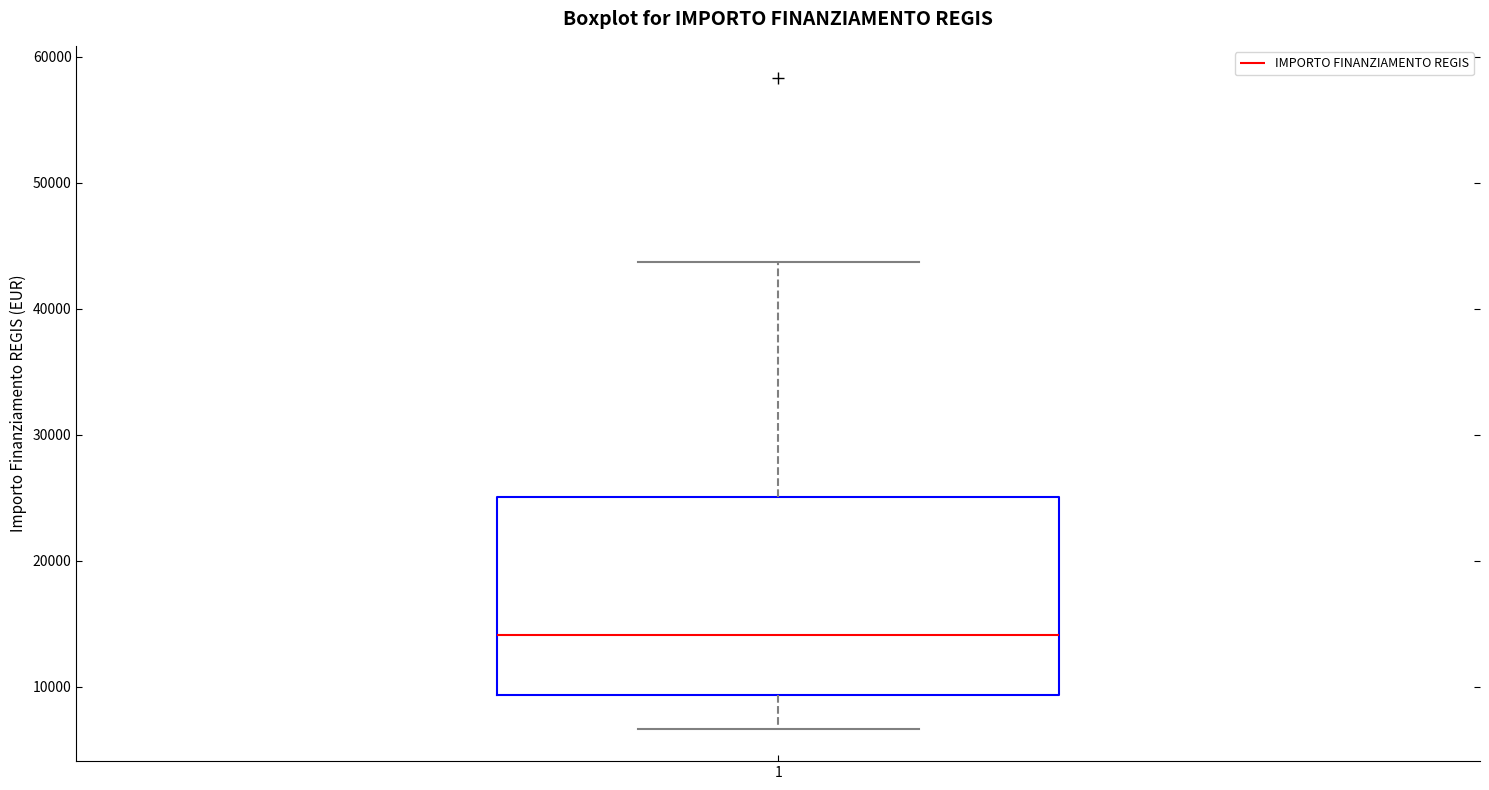

Where does the upper whisker of the box at x = 1 end on the y-axis? The values are not printed on the chart, so give them approximately, as read against the axis.

44000